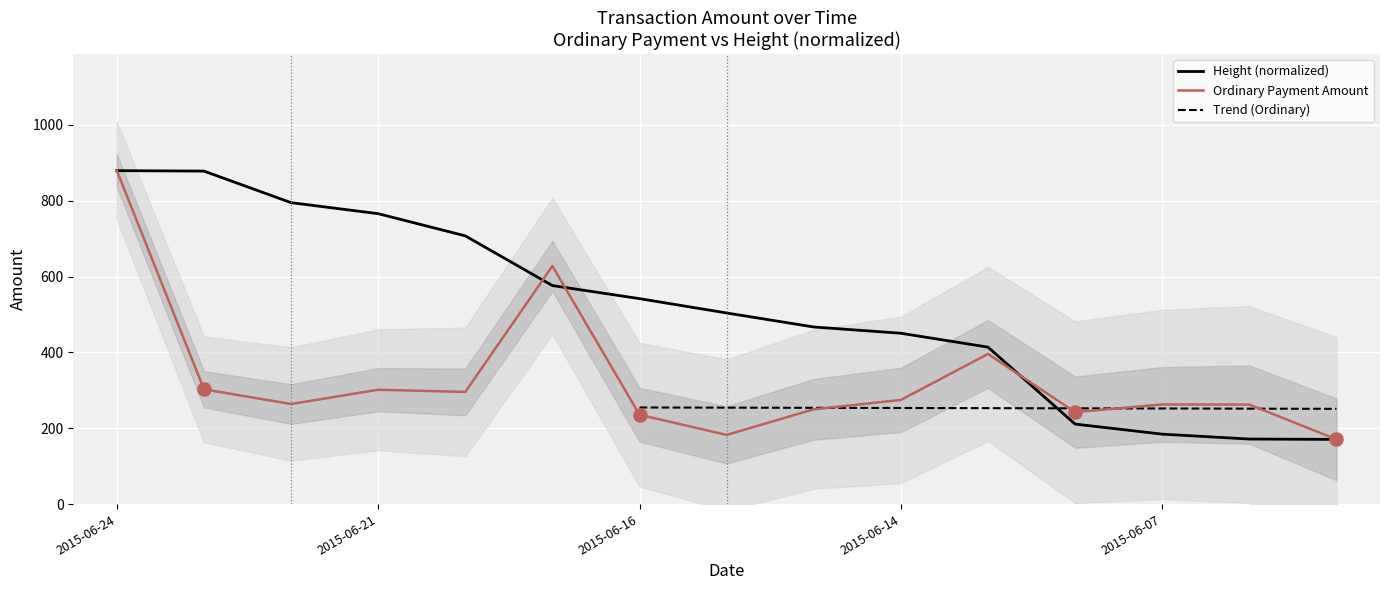

Which has a higher value, 2015-06-06 or 2015-06-13?

2015-06-13